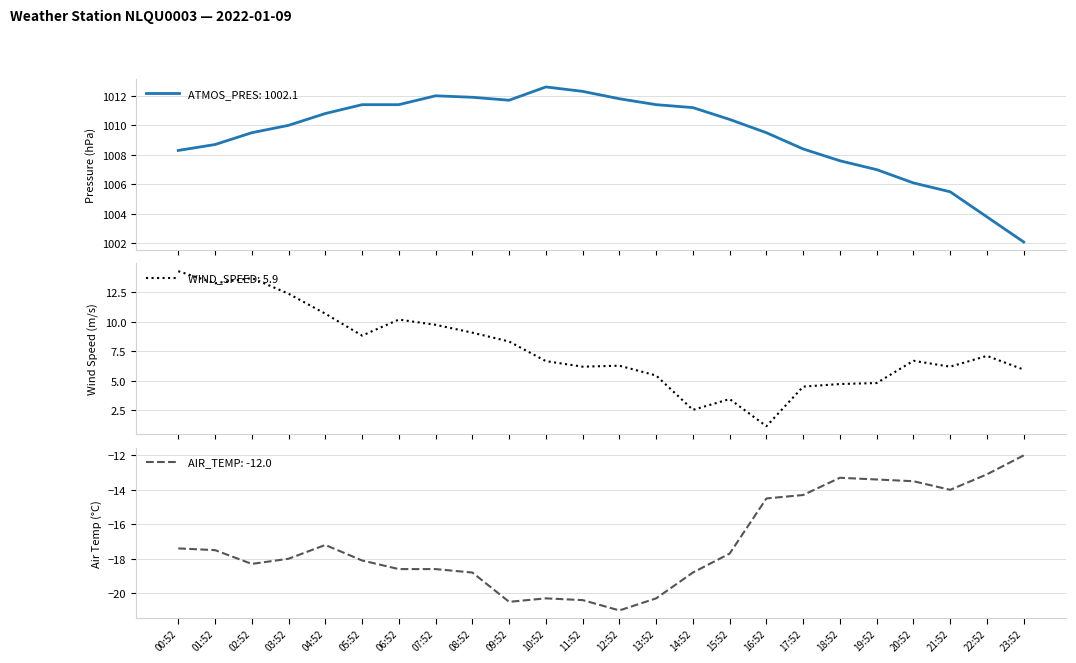

Which series has the widest spread of values?

WIND_SPEED